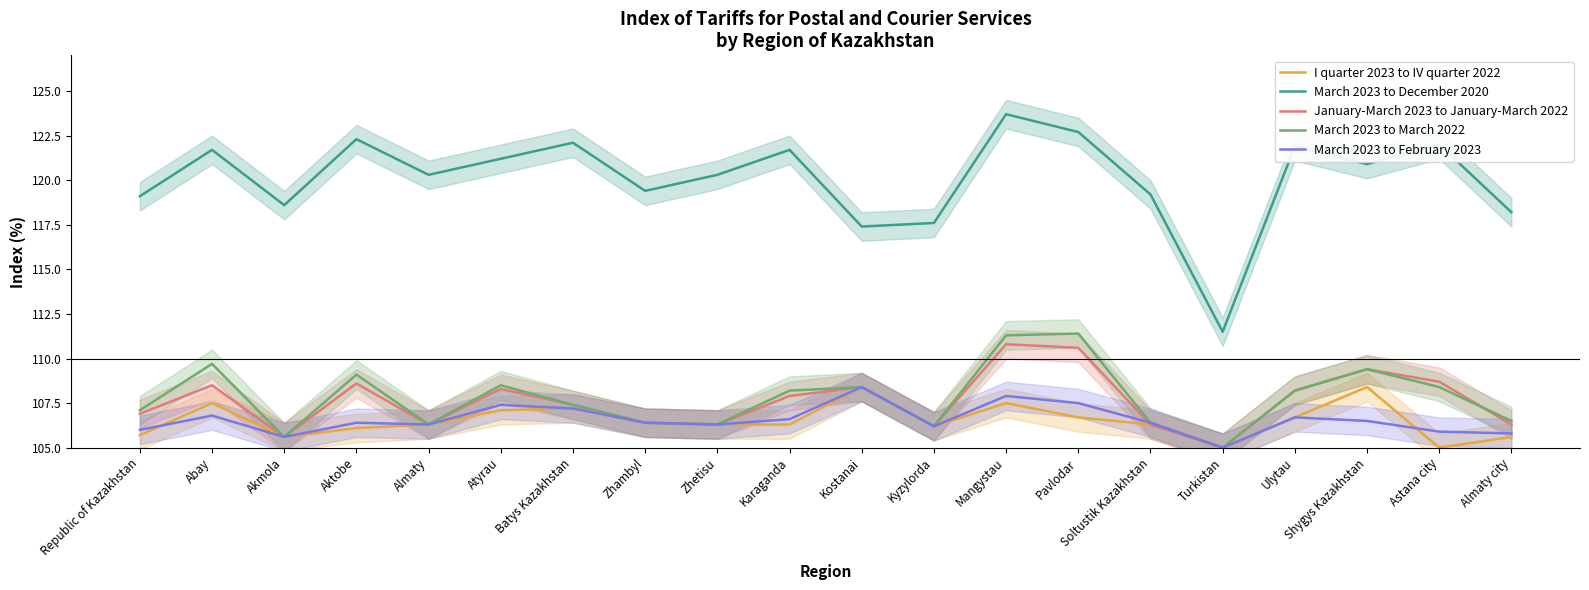

At which category does January-March 2023 to January-March 2022 reach its first local peak?

Abay